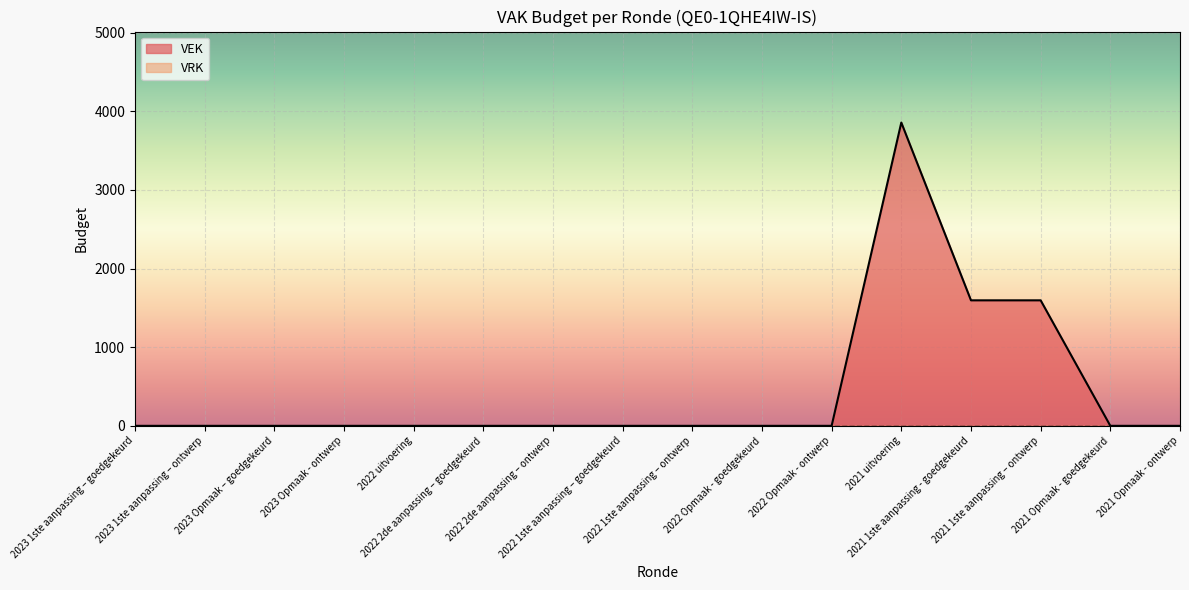

Reading left to right, transcribe all the data shown in this chart.

0	0	0	0	0	0	0	0	0	0	0	3857	1596	1596	0	0